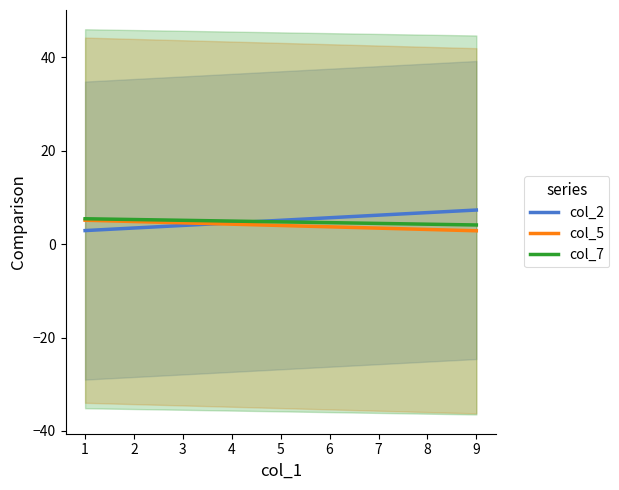

How many lines are shown in the chart?

3